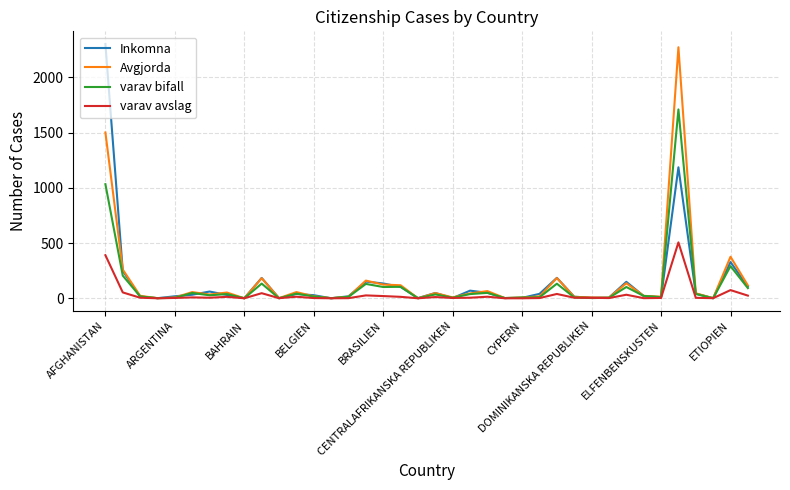

What is the highest value of the varav bifall series?

1710